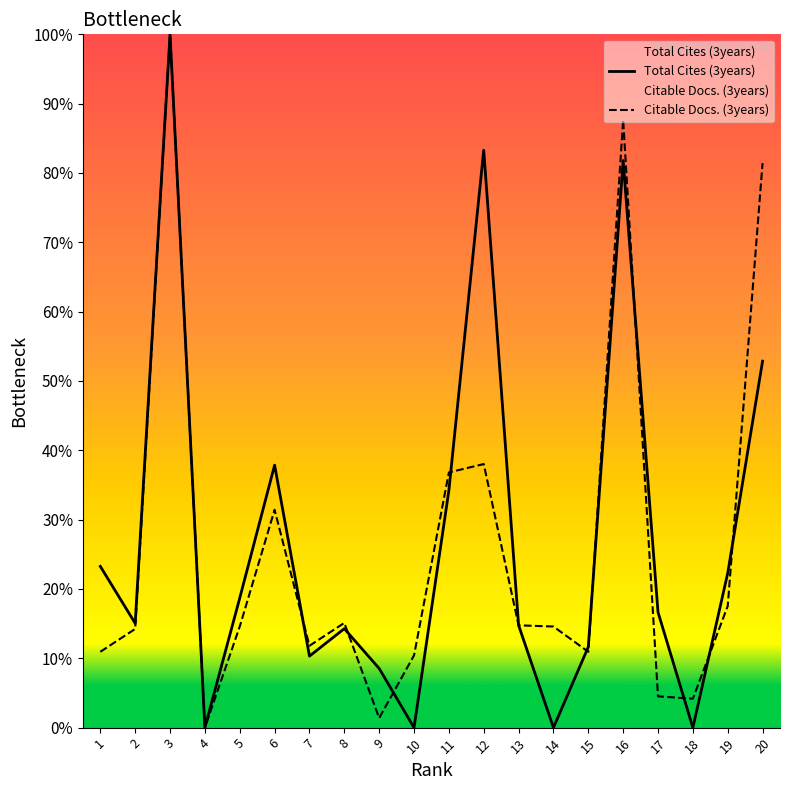

What are all the series names shown in the legend?

Total Cites (3years), Citable Docs. (3years)